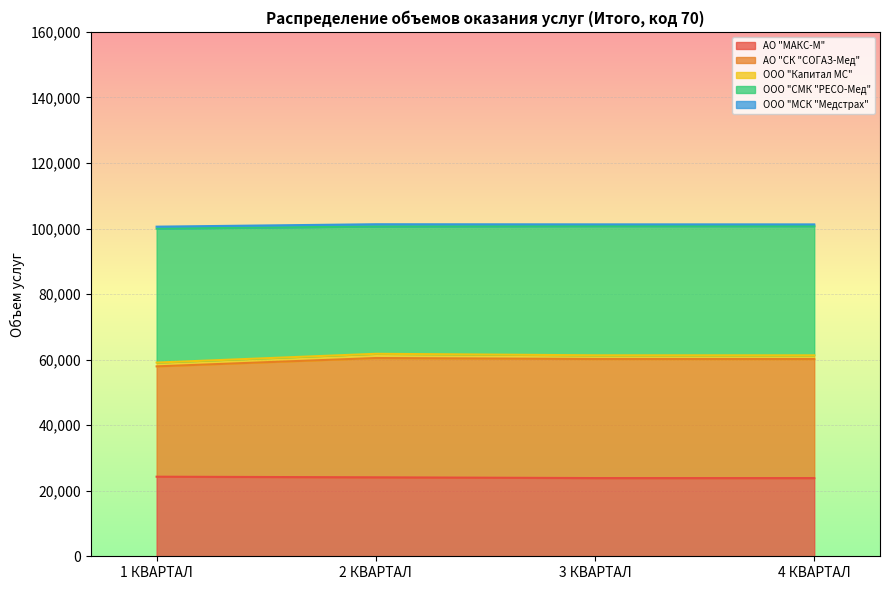

List the labels in order of АО "СК "СОГАЗ-Мед" value, smallest first.

1 КВАРТАЛ, 4 КВАРТАЛ, 3 КВАРТАЛ, 2 КВАРТАЛ